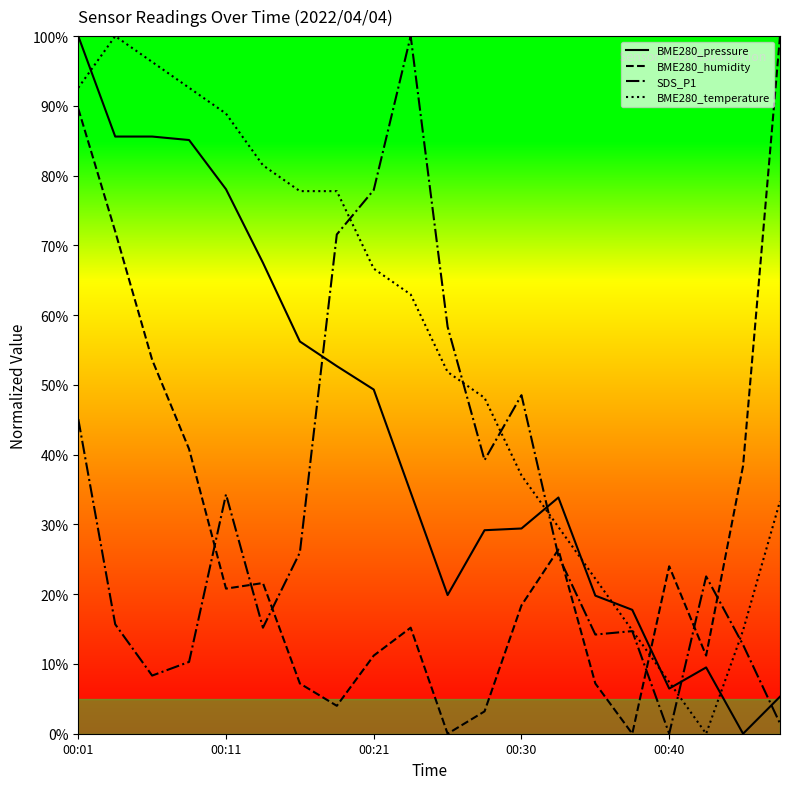

What are all the series names shown in the legend?

BME280_pressure, BME280_humidity, SDS_P1, BME280_temperature